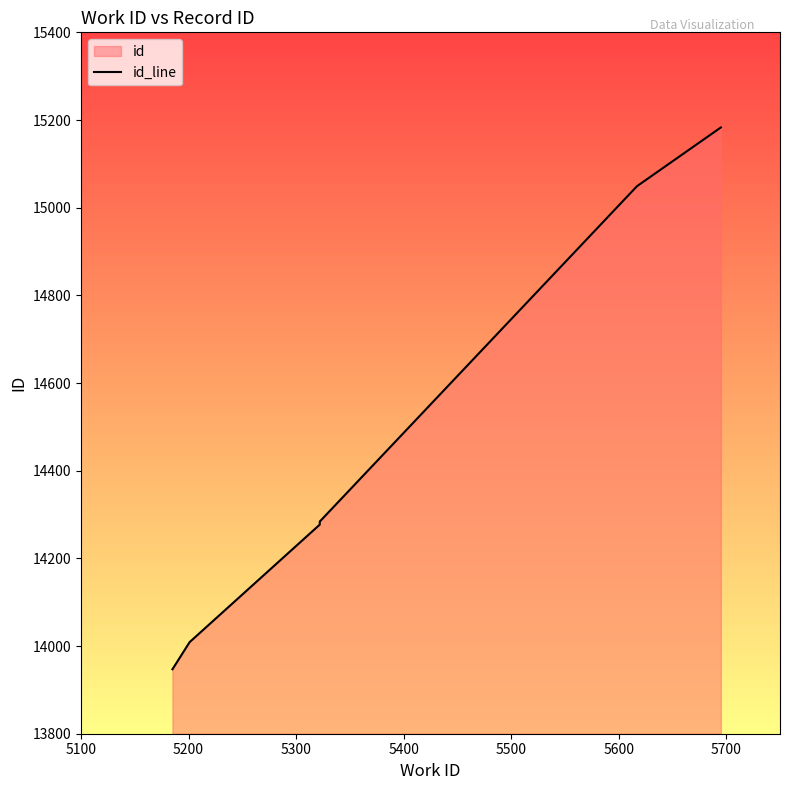

True or false: the data shows 9167 at 5100.

False